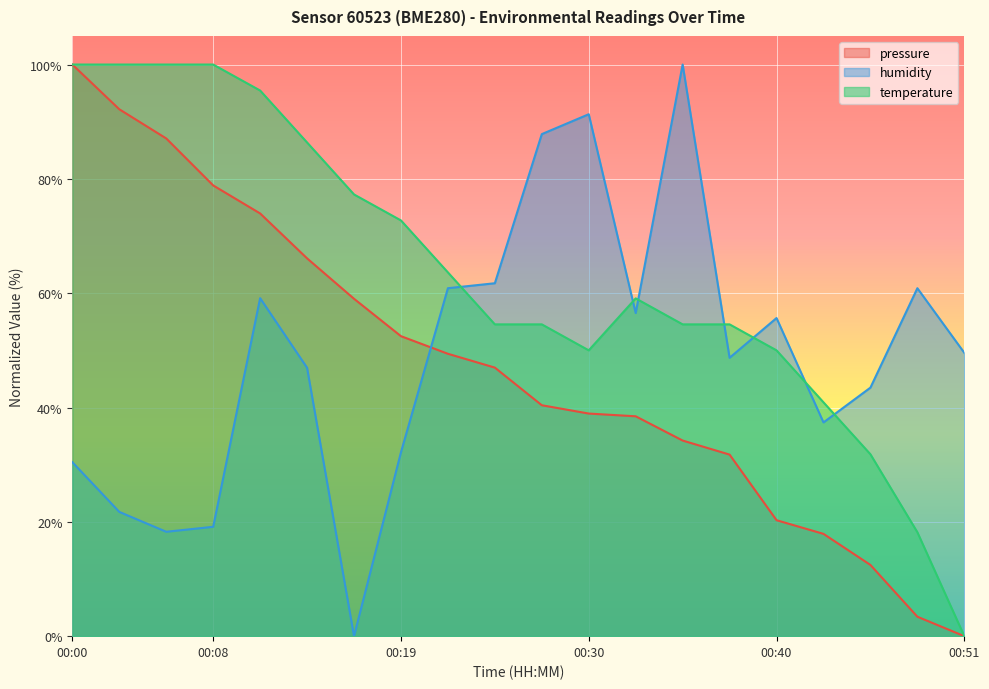

Which series ends up on top after the final intersection of temperature and humidity?

humidity